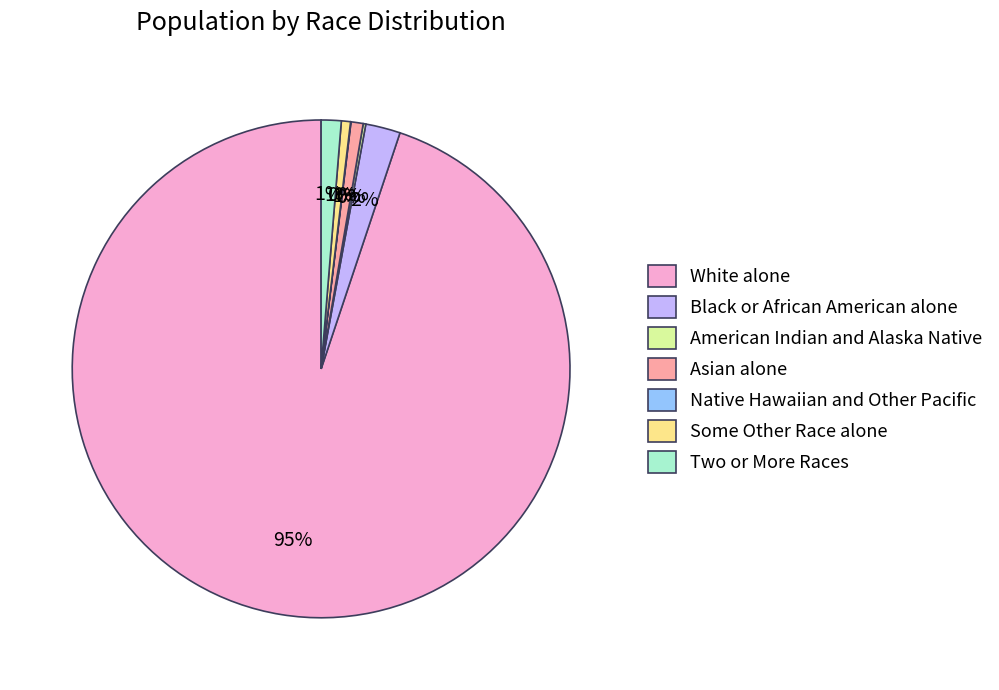

Which has a higher value, White alone or Some Other Race alone?

White alone